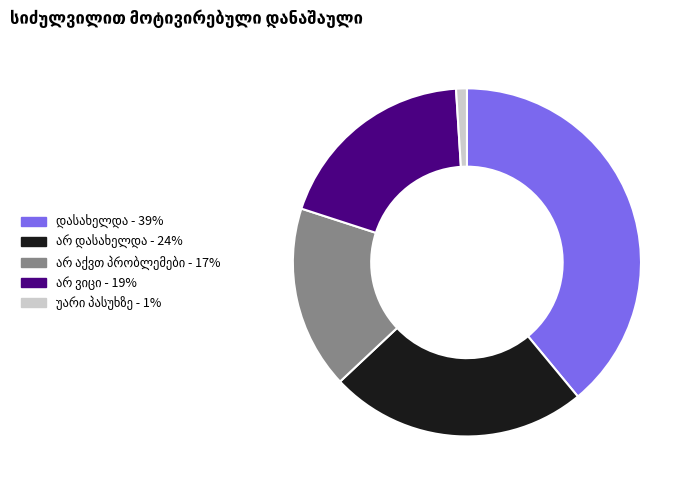

Is there any slice that represents more than half of the pie?

No